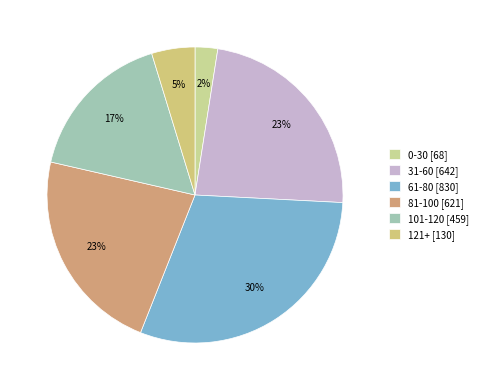

How many slices are in this pie chart?

6